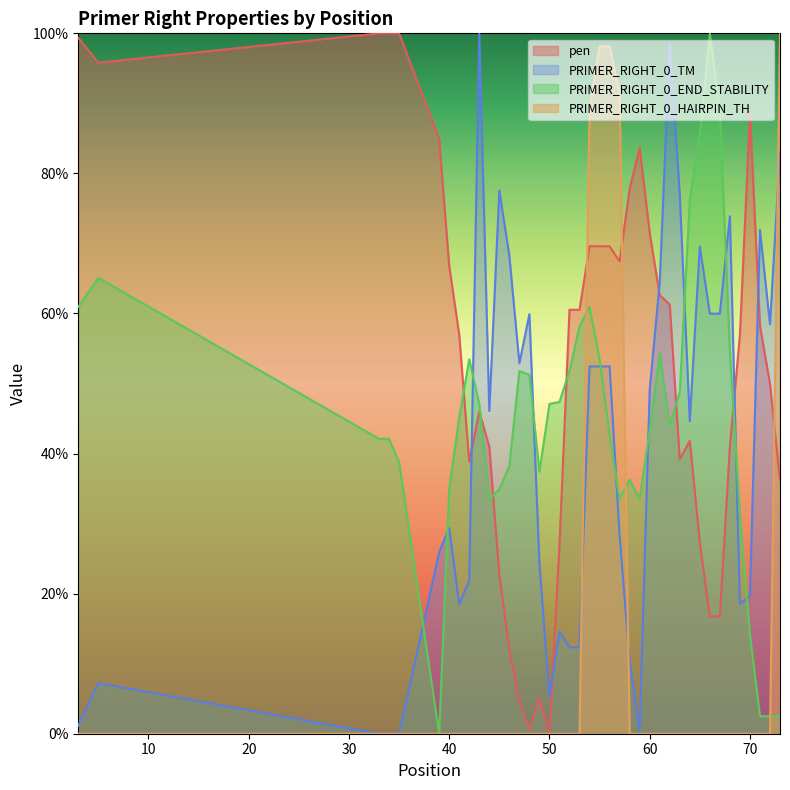

How many series are shown in this chart?

4